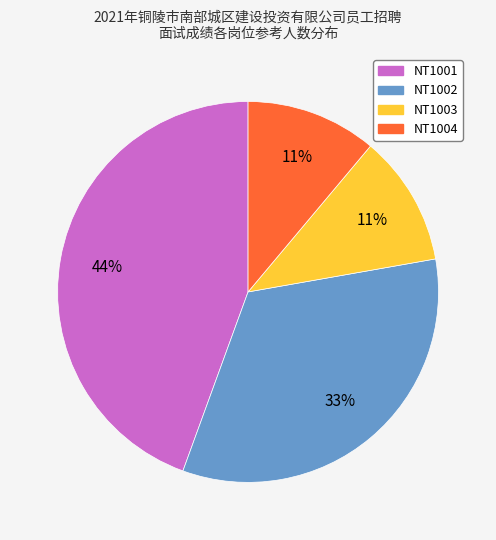

Which slice is the largest?

NT1001